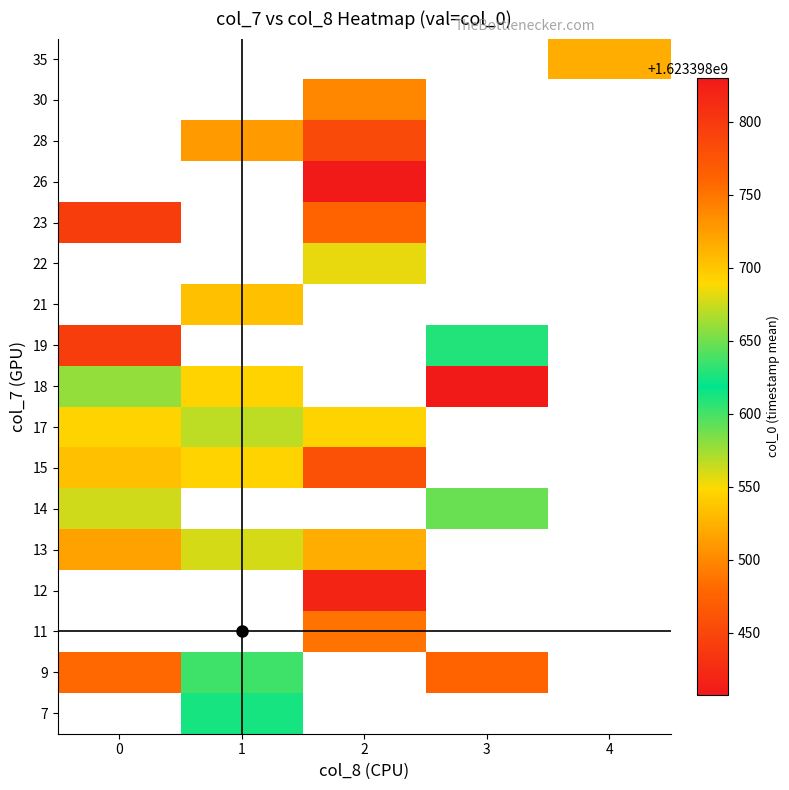

Is it true that 19 equals 2821402918.9 at 0?

False